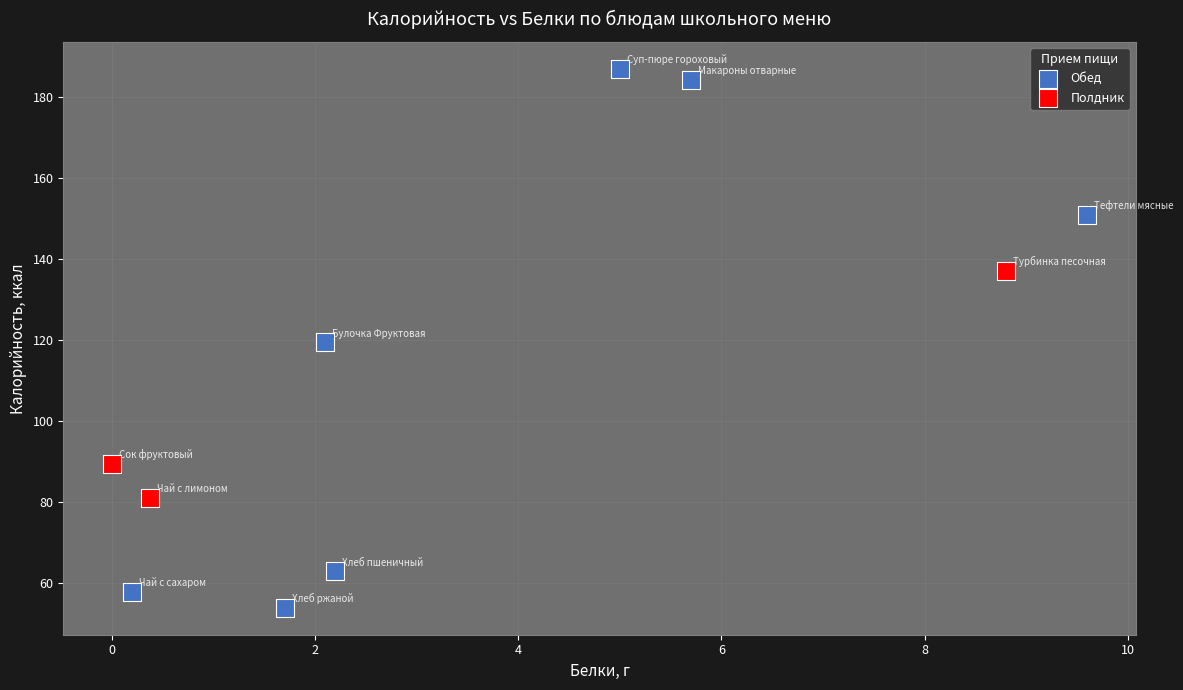

Which series reaches the maximum Y coordinate?

Обед